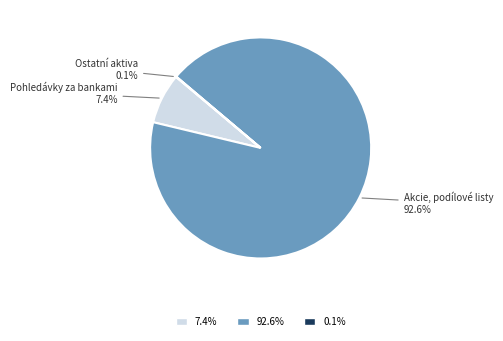

Is there a majority slice in this chart?

Yes